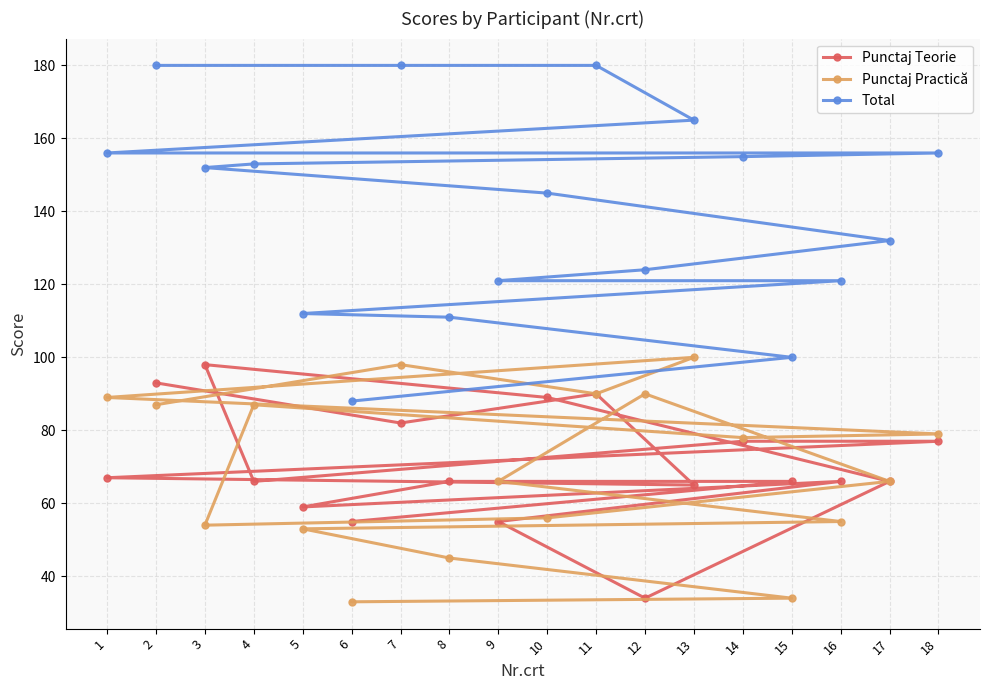

At 14, list the series in order from largest to smallest.

Total, Punctaj Practică, Punctaj Teorie